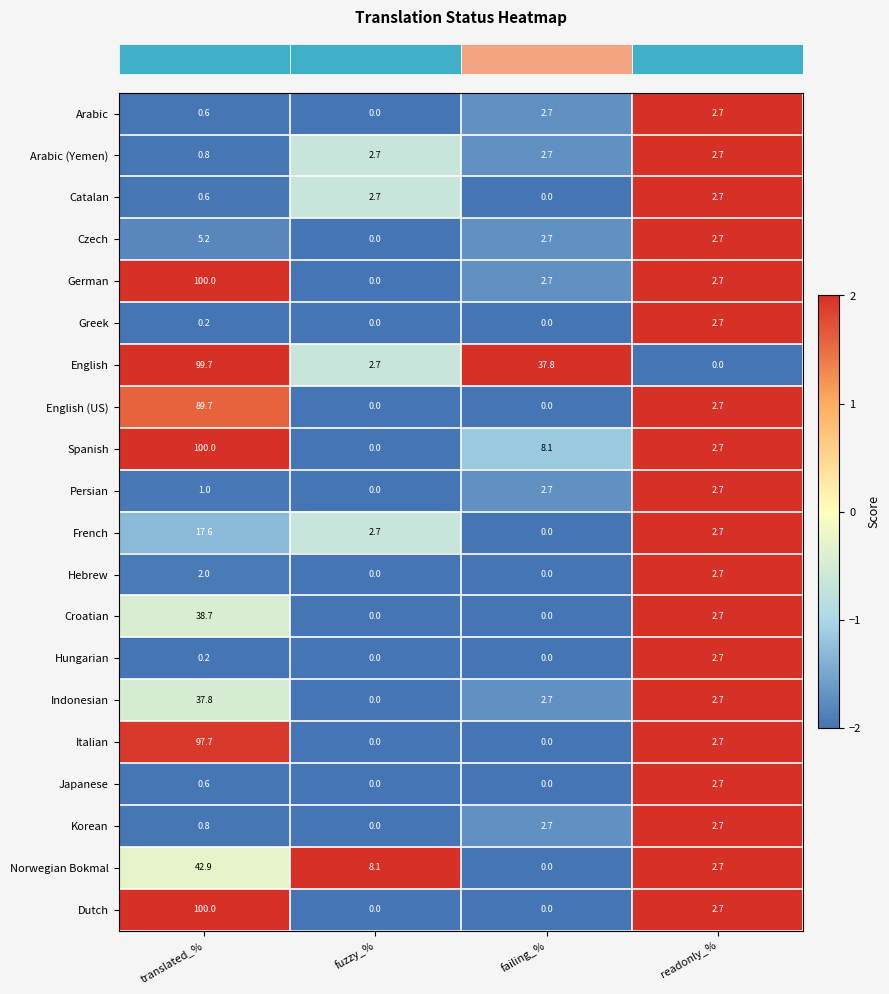

Between fuzzy_% and readonly_%, which series saw the biggest shift?

Norwegian Bokmal